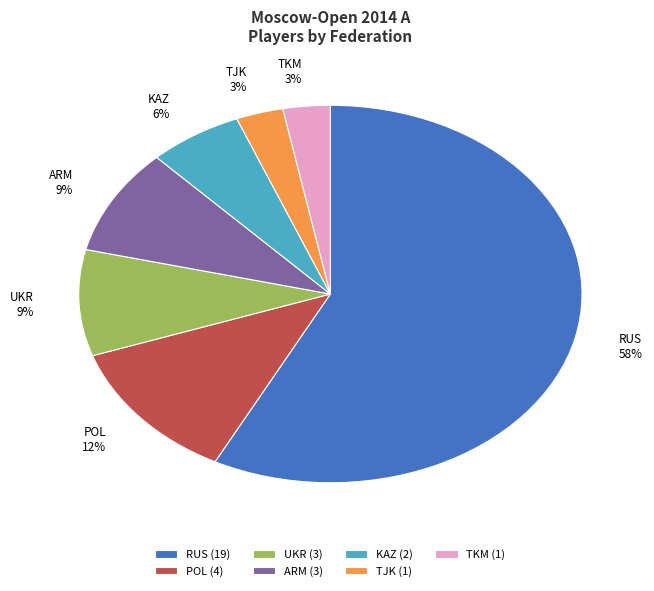

Does RUS represent more than half of the total?

Yes